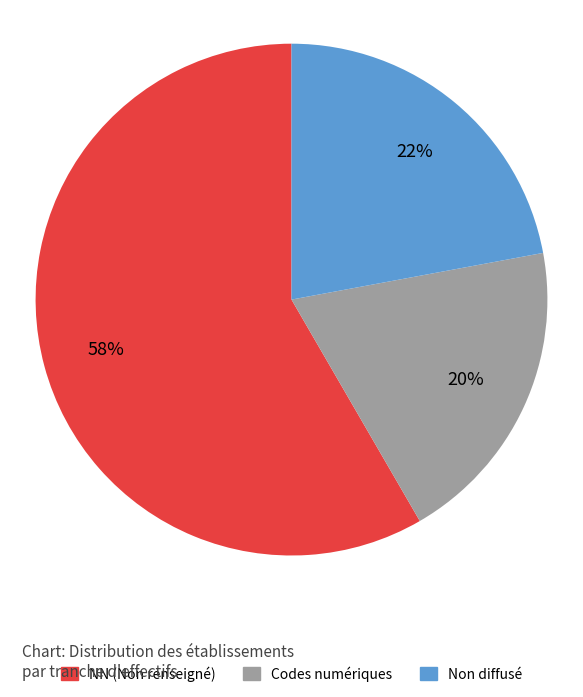

How many segments does this pie chart have?

3